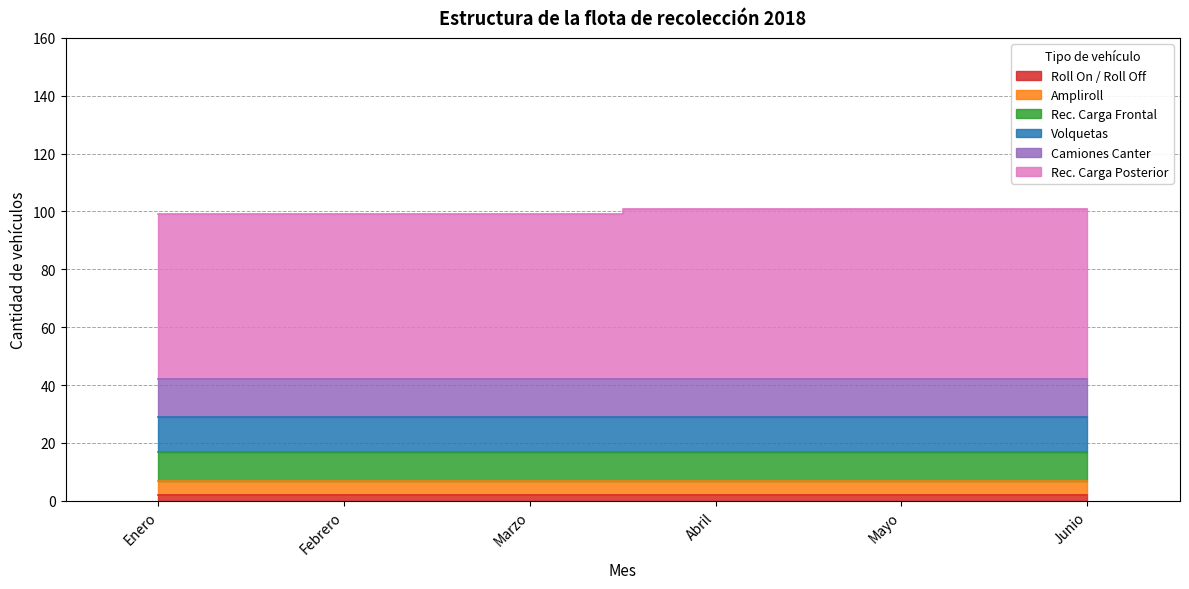

At which category is the sum across all series the highest?

Abril